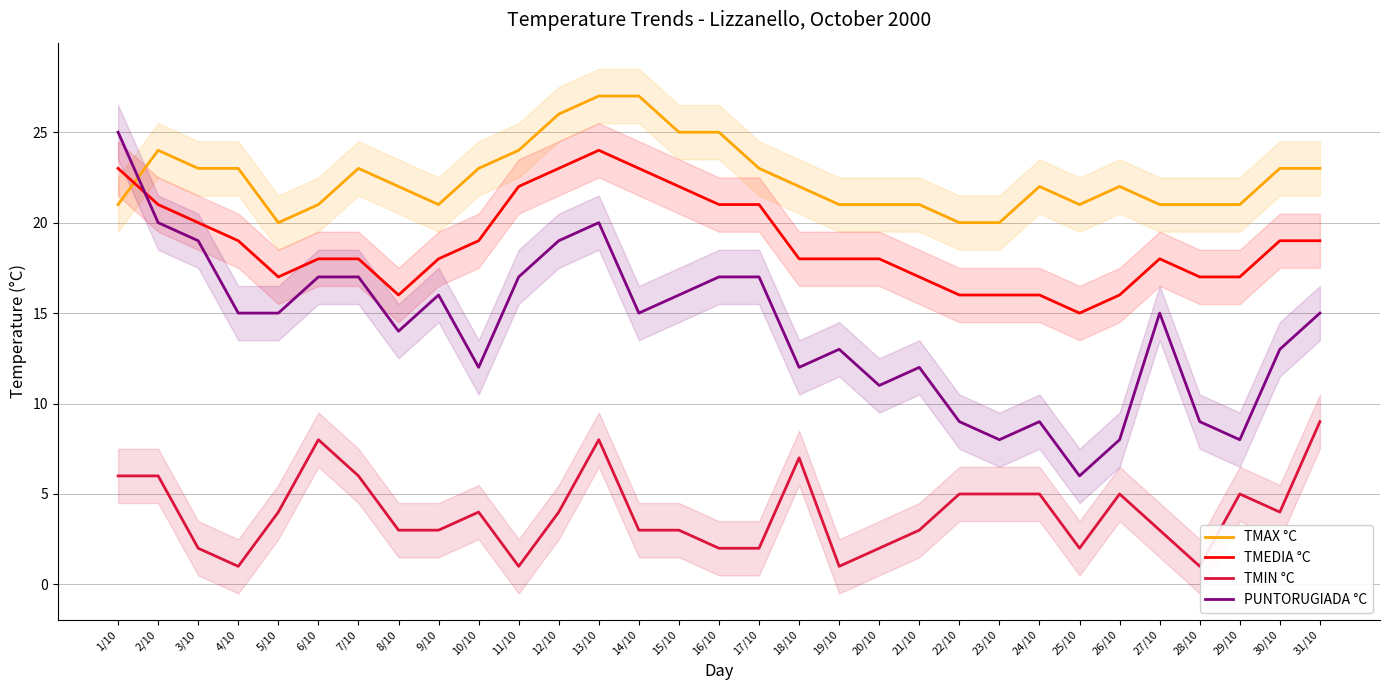

How many interior local valleys does the TMEDIA °C series have?

3